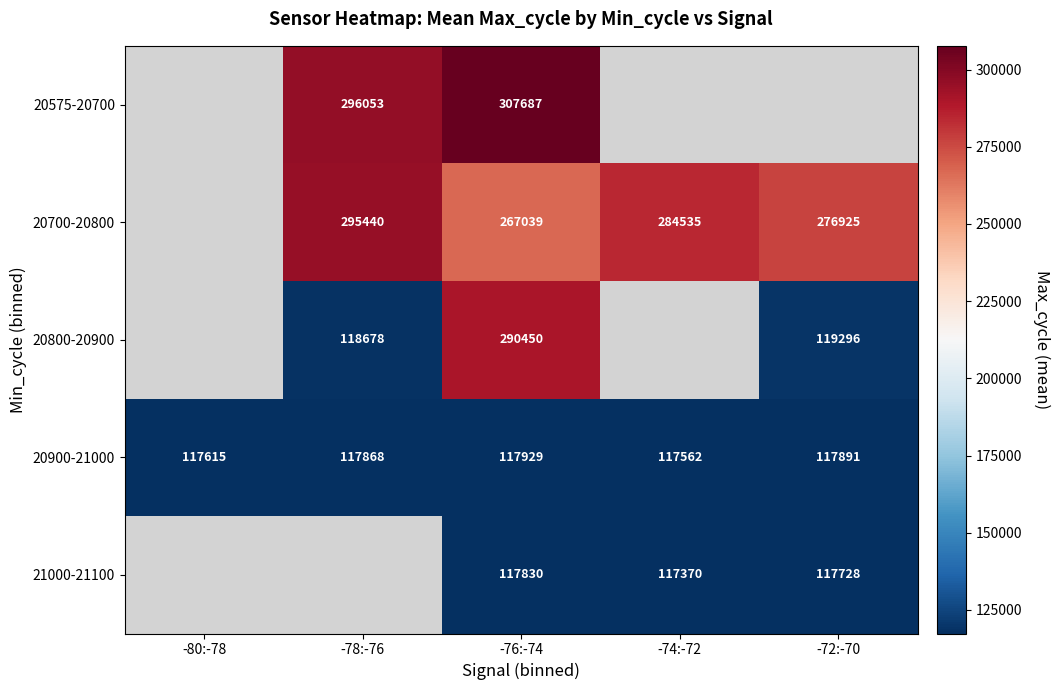

At which category is the sum across all series the highest?

-76:-74